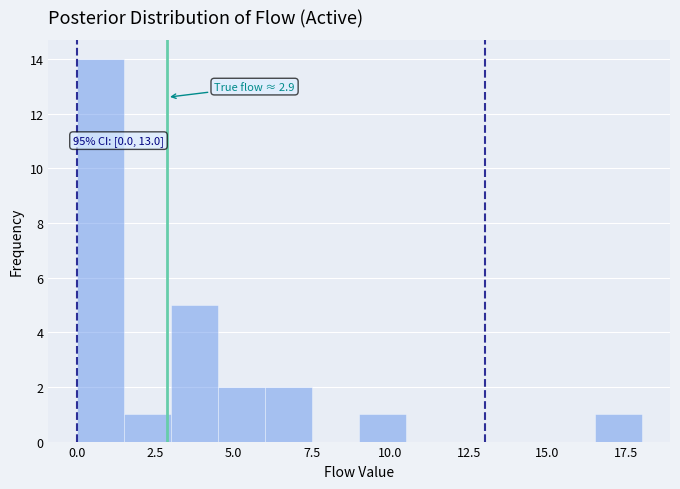

Around what value on the x-axis is the tallest bar? Give the approximate position of its centre, as read against the axis.

1.0